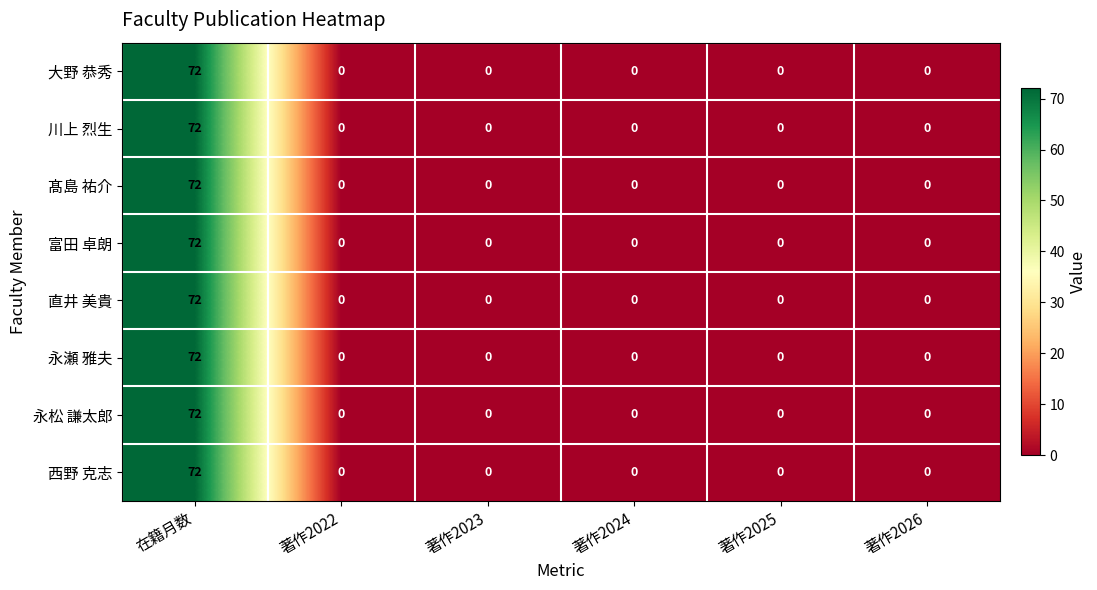

At which category is the sum across all series the highest?

在籍月数